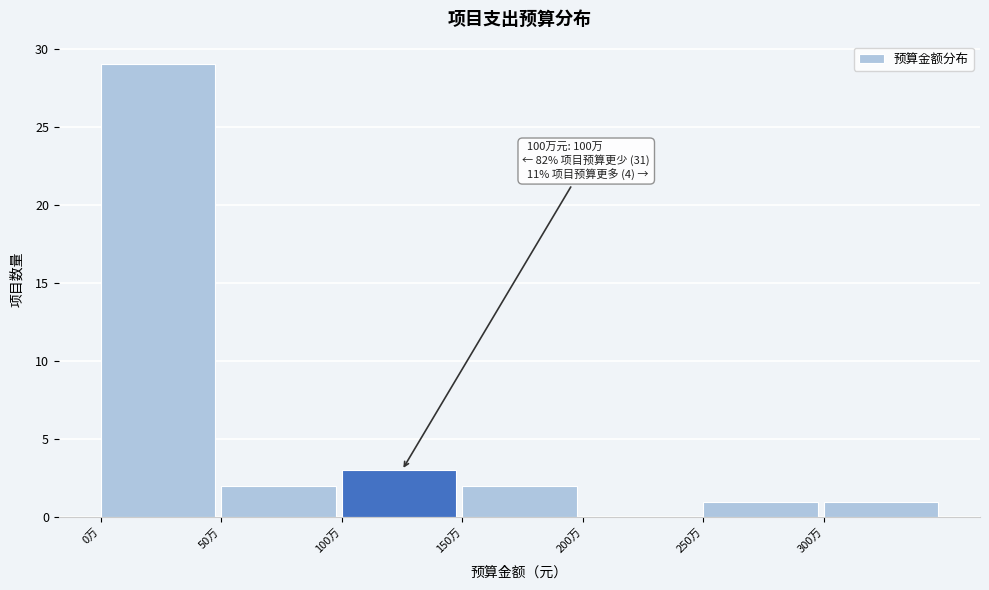

Reading left to right, what are all the values shown in this chart?

0万=29	50万=2	100万=3	150万=2	200万=0	250万=1	300万=1